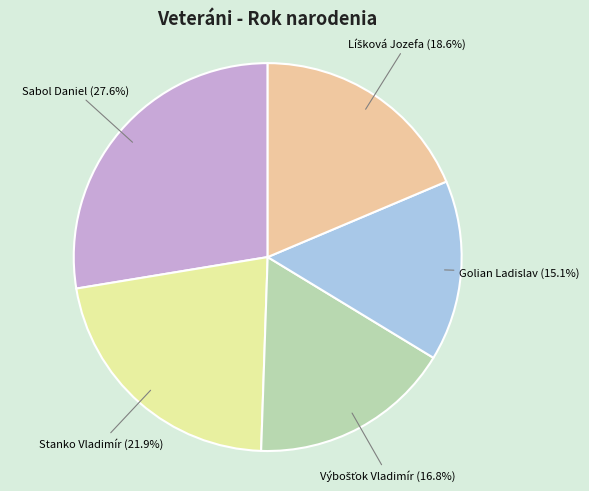

Is there a majority slice in this chart?

No